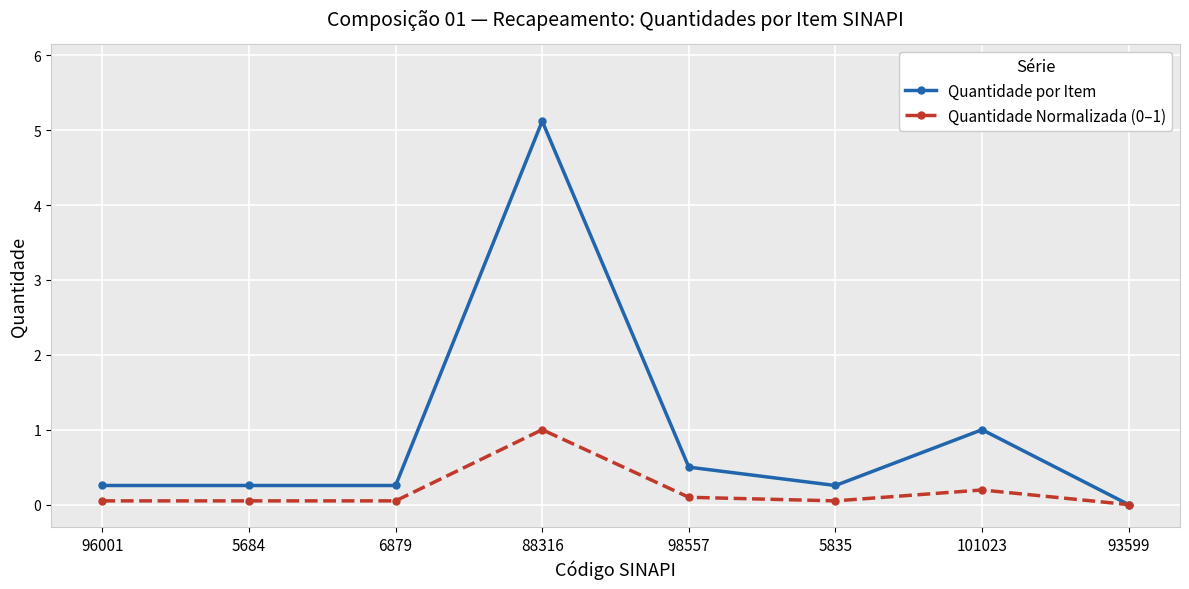

How many lines are shown in the chart?

2